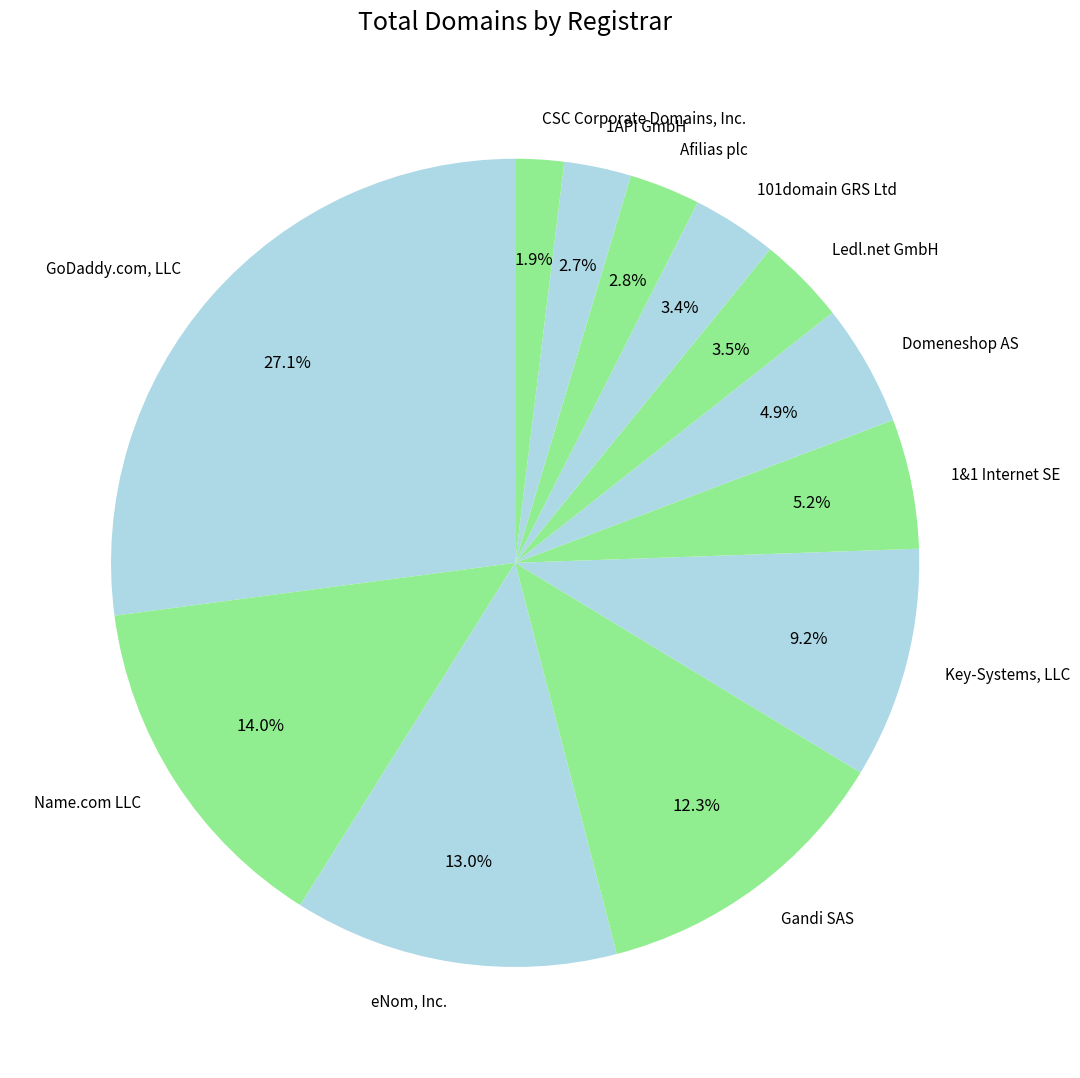

What is the largest slice in the pie chart?

GoDaddy.com, LLC